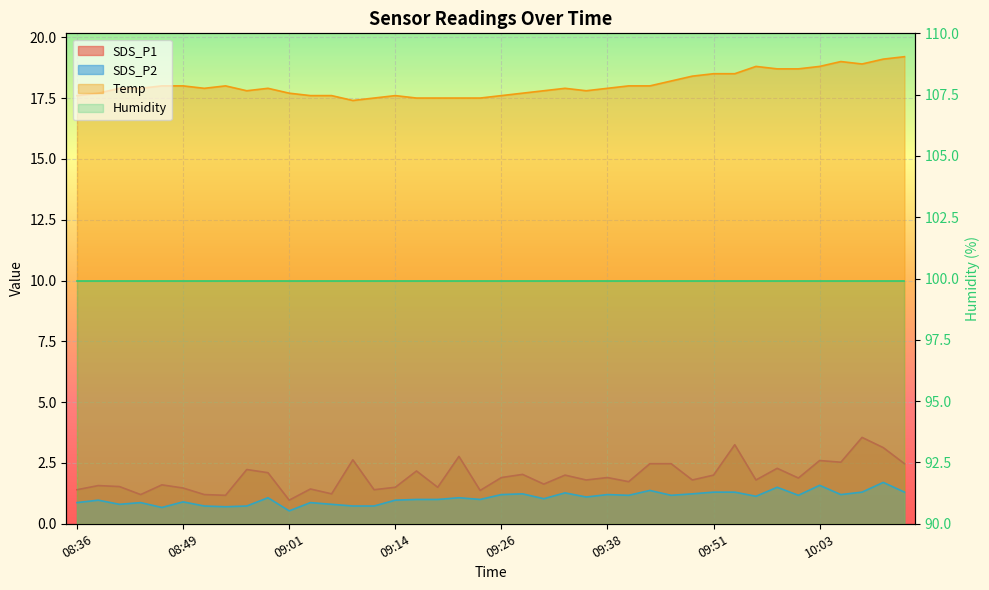

Which series has the largest total across all categories?

Temp